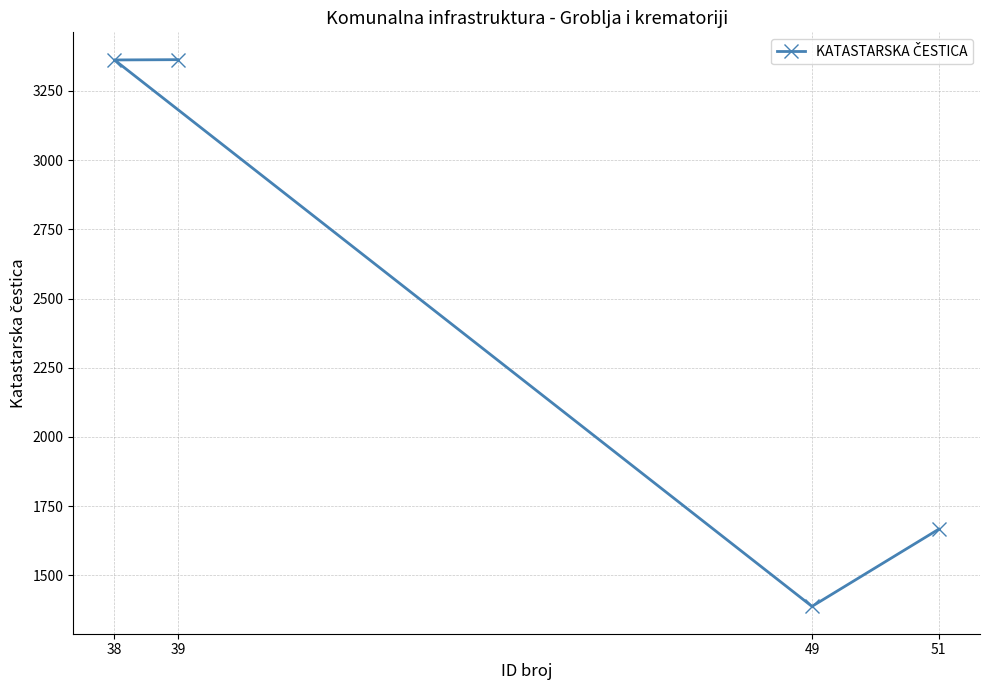

What is the maximum value shown in the chart?

3363